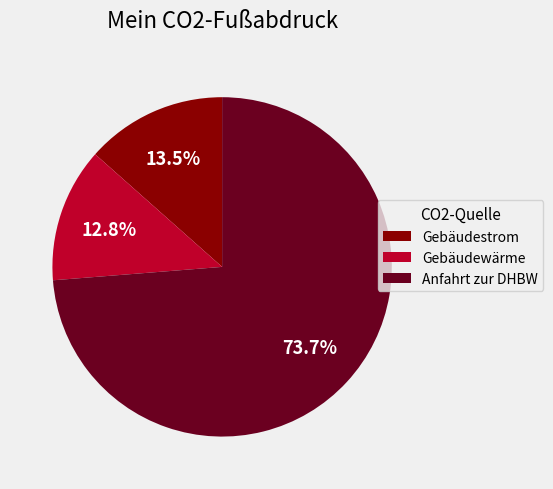

What percentage do Anfahrt zur DHBW and Gebäudestrom together represent?

87.2%